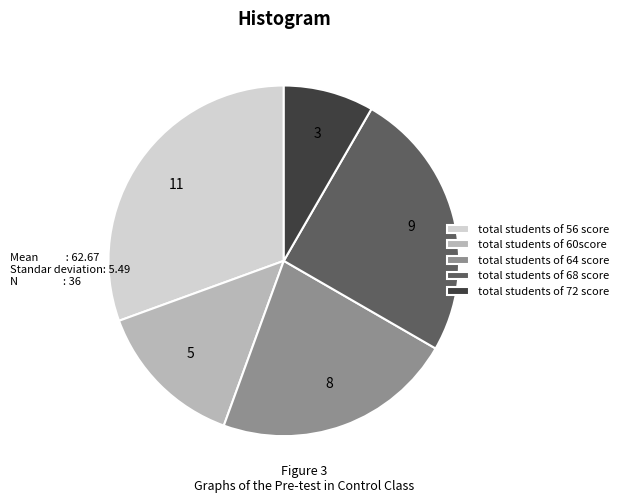

Count the number of slices in the pie.

5